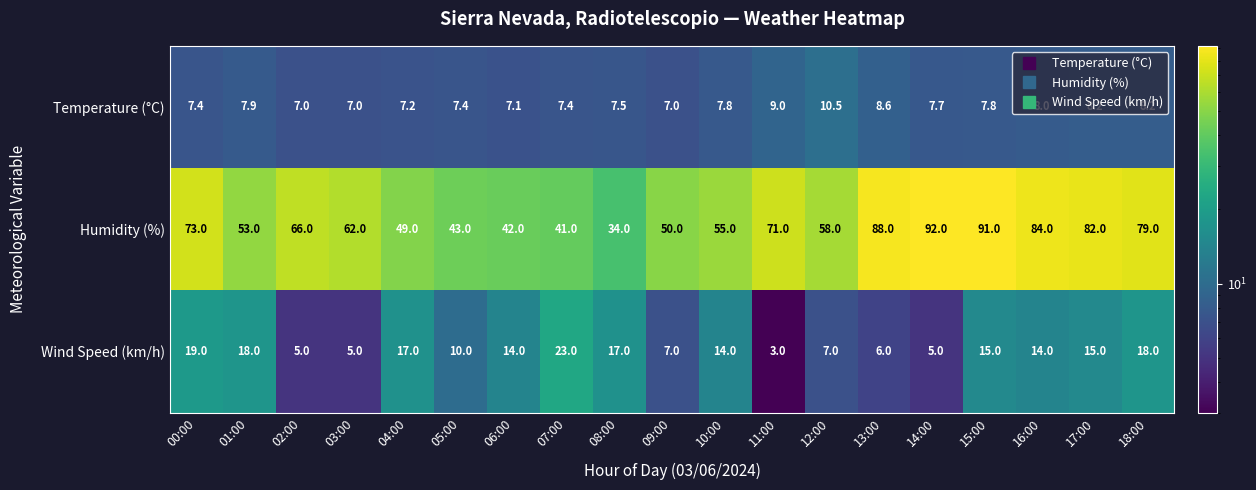

How many series are shown in this chart?

3